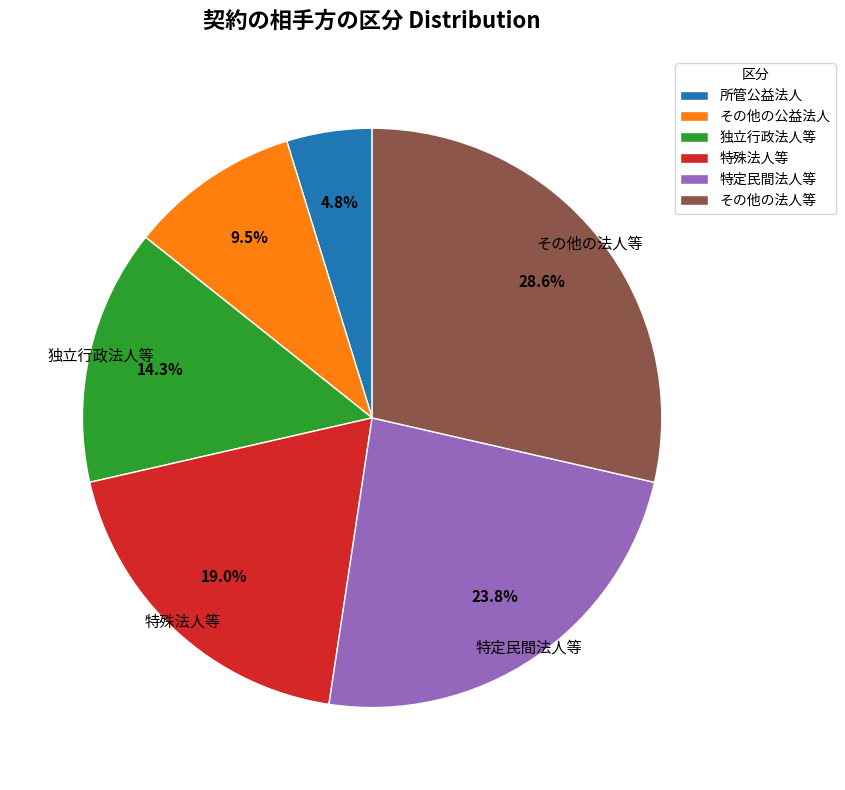

Rank the categories by value from lowest to highest.

所管公益法人, その他の公益法人, 独立行政法人等, 特殊法人等, 特定民間法人等, その他の法人等